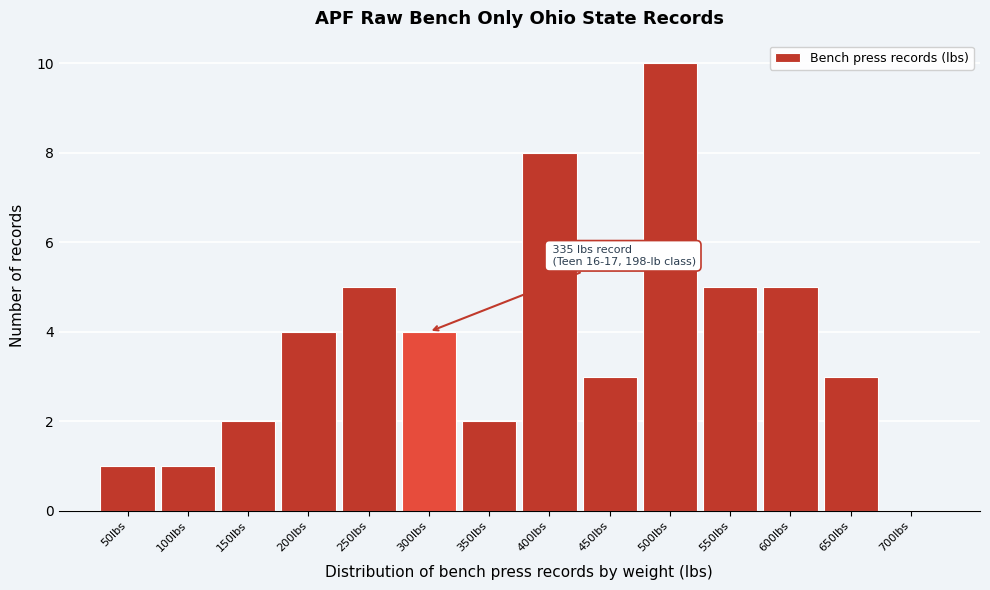

Reading right to left, what are all the values shown in this chart?

700lbs=0	650lbs=3	600lbs=5	550lbs=5	500lbs=10	450lbs=3	400lbs=8	350lbs=2	300lbs=4	250lbs=5	200lbs=4	150lbs=2	100lbs=1	50lbs=1